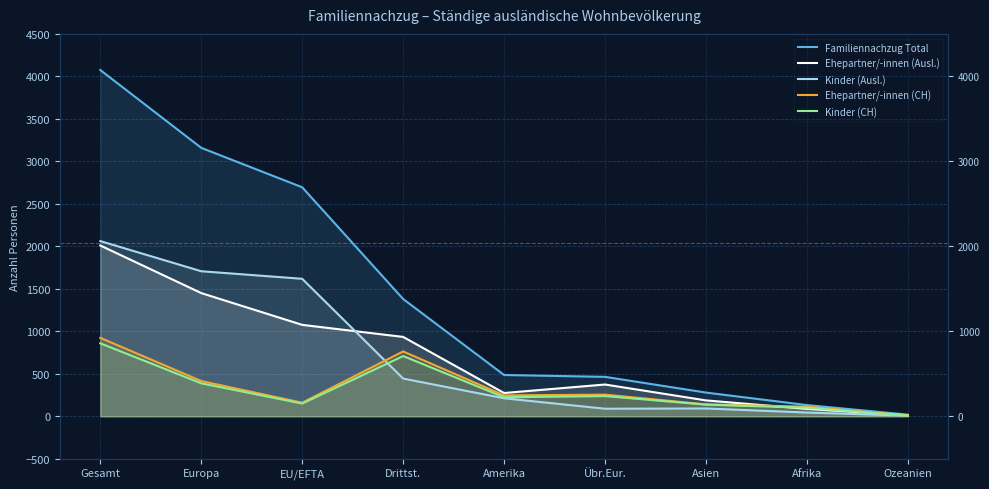

How many interior local valleys does the Kinder (CH) series have?

2